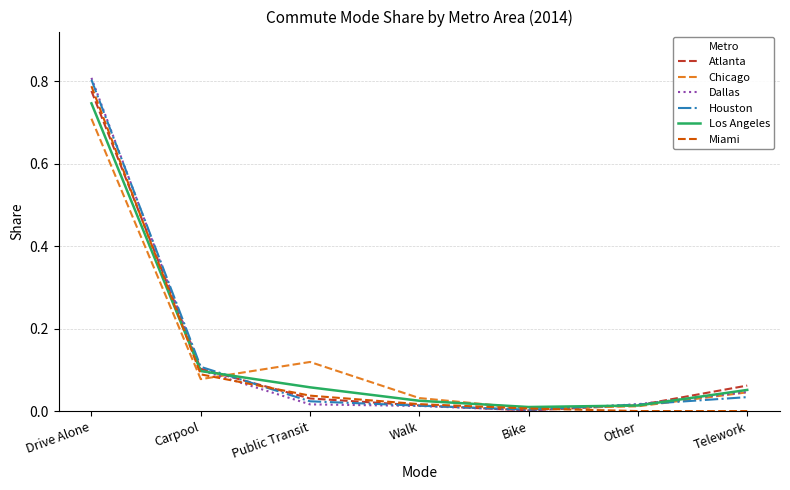

Where is Atlanta nearest to the value 0?

Bike